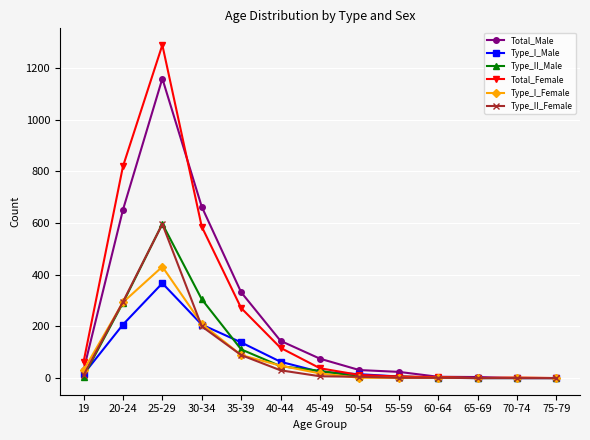

Which series has the largest range (max minus min)?

Total_Female